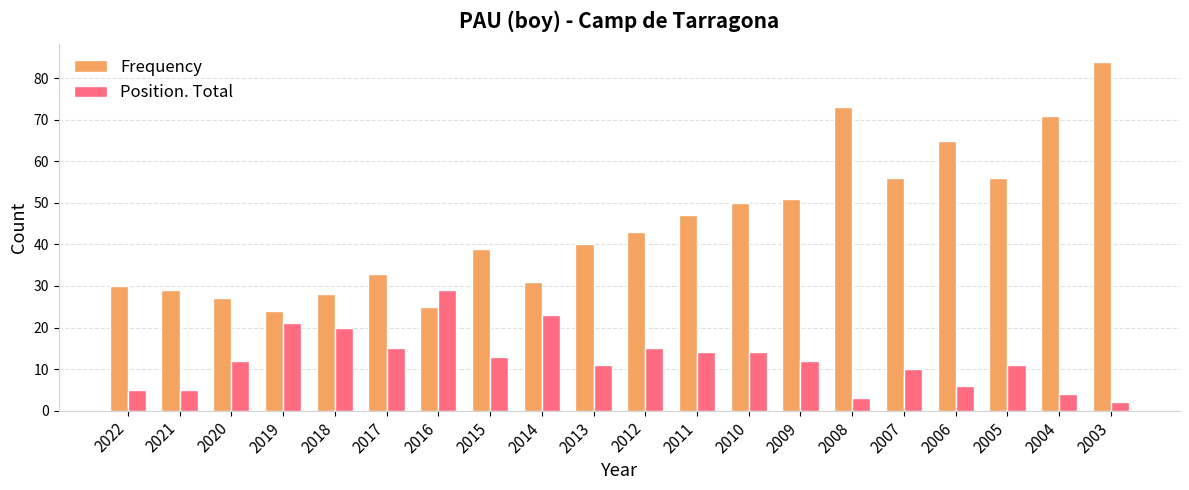

What is the sum of the Position. Total values at 2014 and 2019?

44